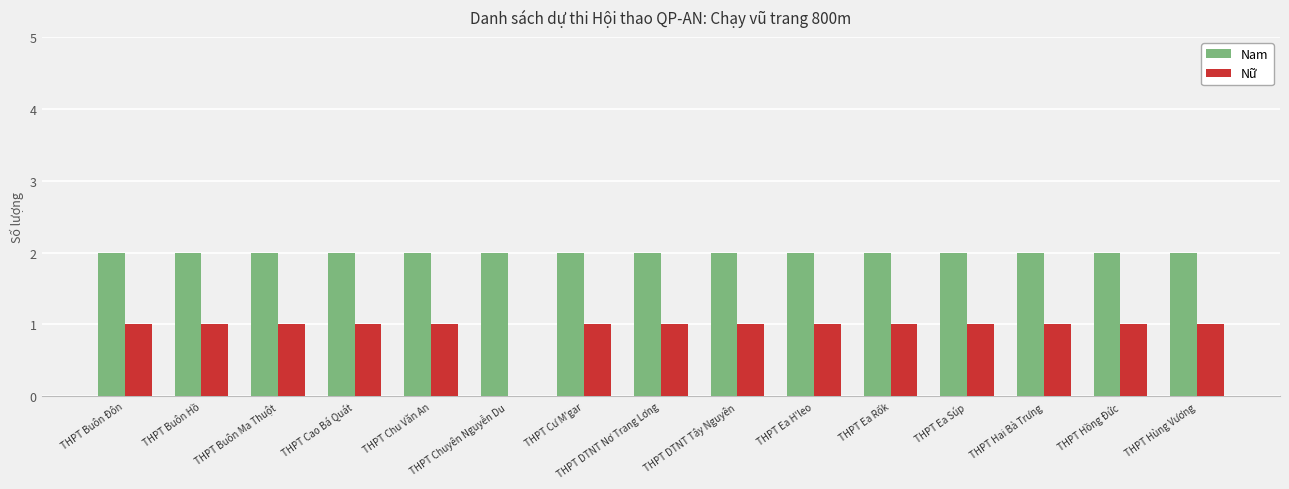

How many positive values does the Nữ series have?

14